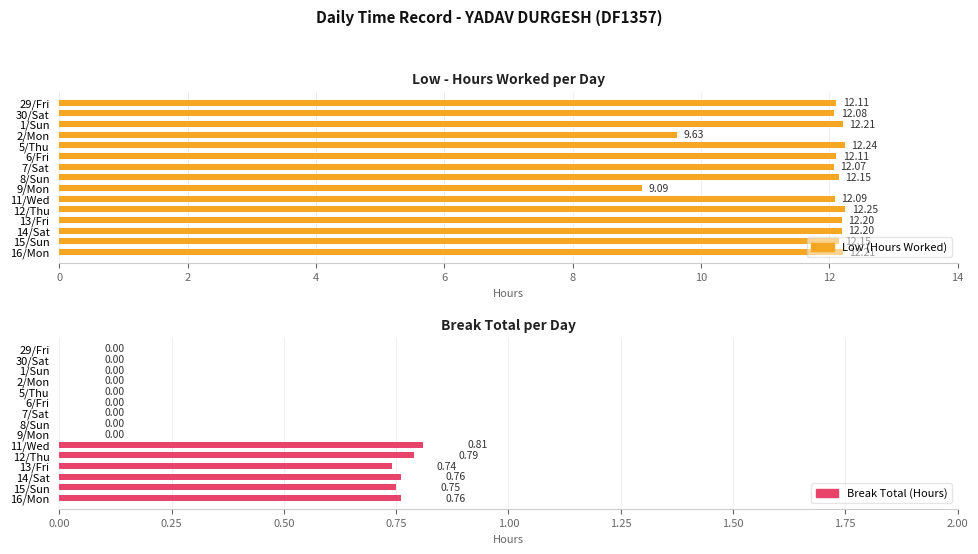

What is the label of the 4th bar from the right?

13/Fri